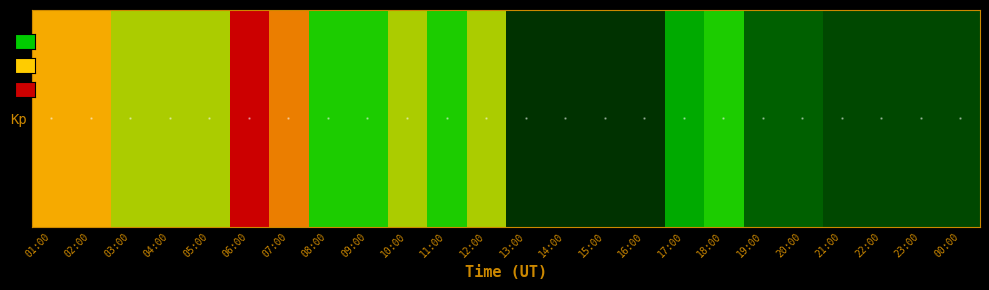

True or false: the data shows 1.2 at 06:00.

True